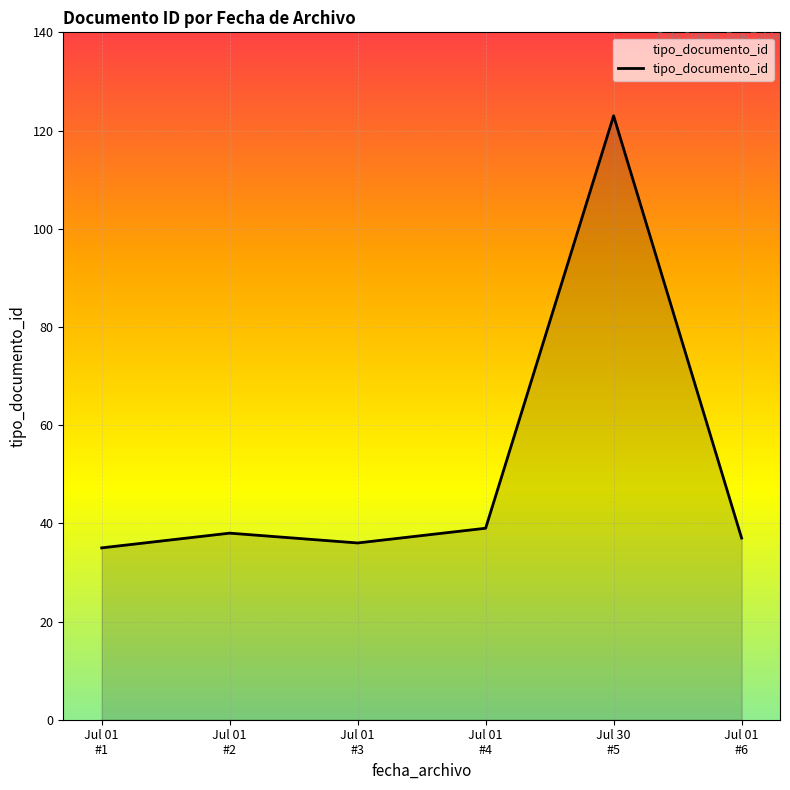

How many series are shown in this chart?

1